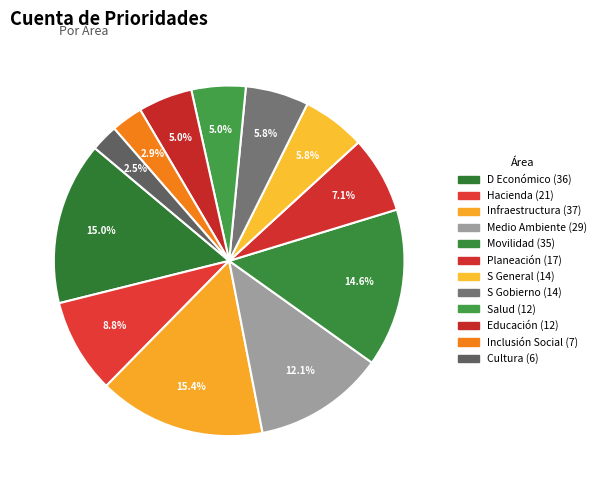

How many segments does this pie chart have?

12